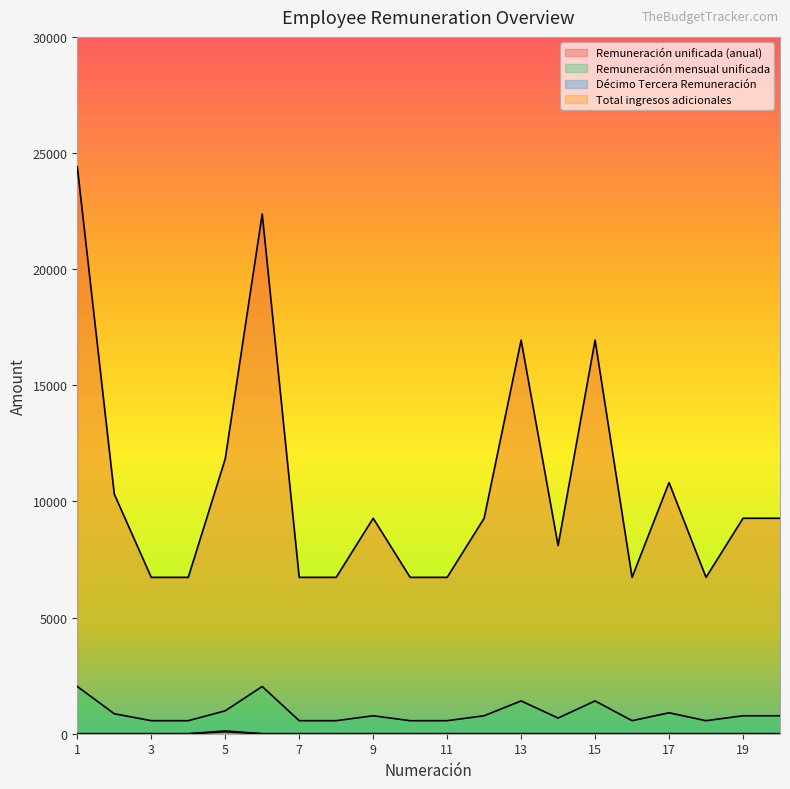

The value of Total ingresos adicionales at 4 is 0.0. True or false?

True